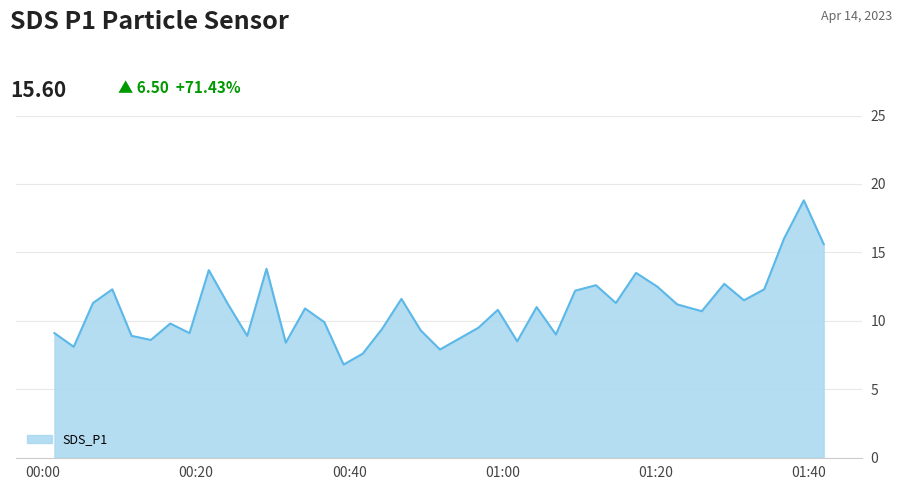

What is the minimum value shown in the chart?

6.8